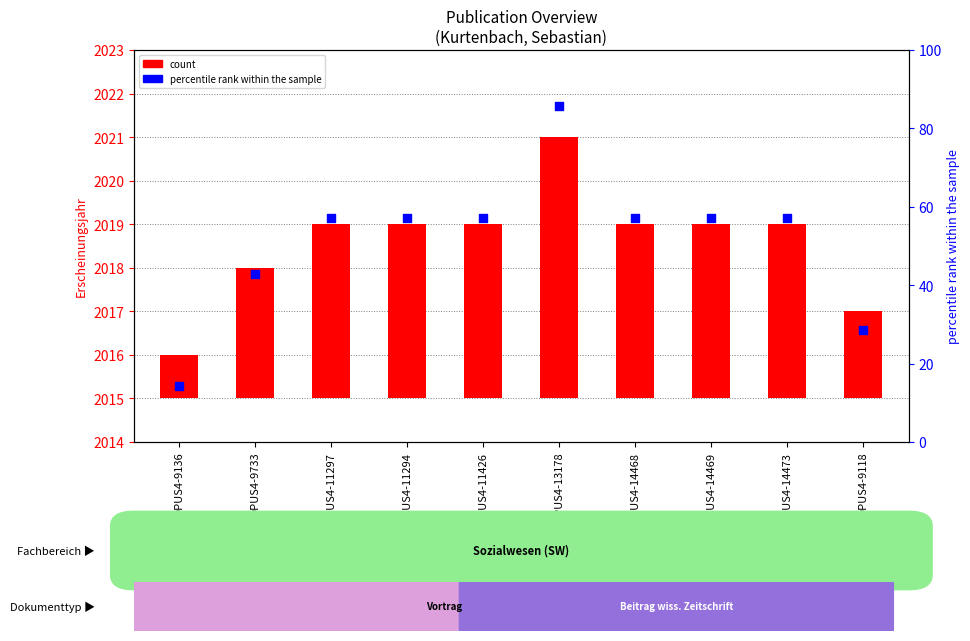

Which series contains the highest Y value?

percentile rank within the sample